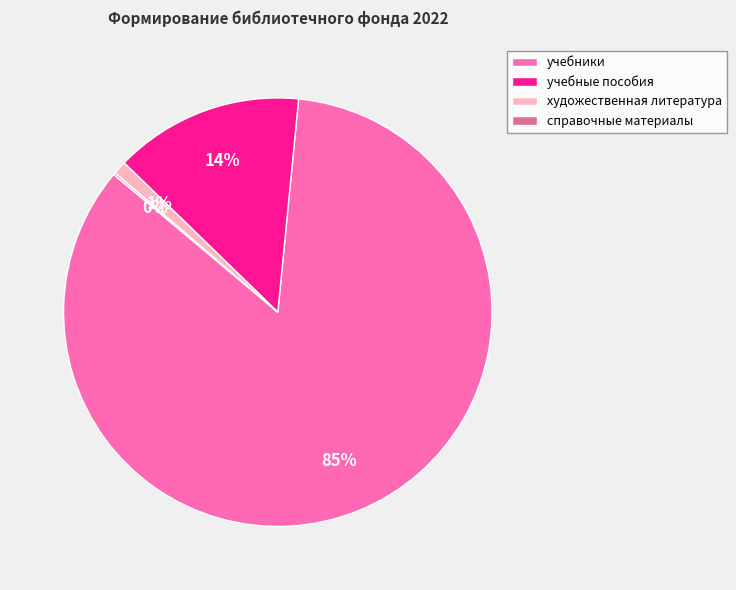

To the nearest percent, what is the average slice percentage?

25%